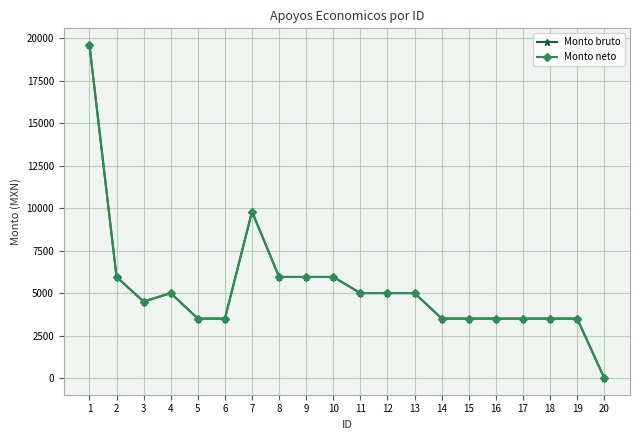

Does the chart have visible grid lines?

Yes